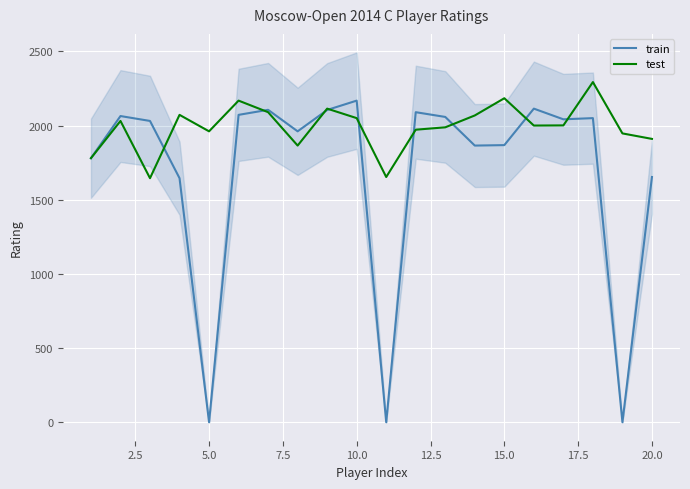

What is the maximum value for test?

2293